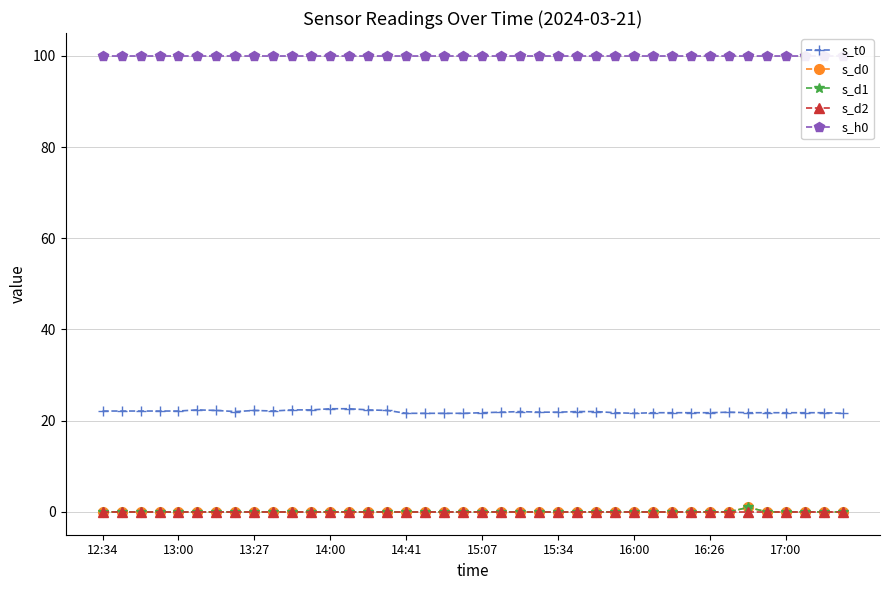

Reading right to left, list all the values displayed in this chart.

s_t0: 21.6	21.8	21.8	21.8	21.8	21.8	21.9	21.8	21.8	21.8	21.8	21.6	21.8	22.0	22.0	21.9	21.9	22.0	21.9	21.8	21.6	21.6	21.6	21.6	22.2	22.4	22.6	22.6	22.4	22.4	22.1	22.2	22.0	22.2	22.4	22.1	22.1	22.1	22.1	22.1
s_d0: 0.0	0.0	0.0	0.0	0.0	1.0	0.0	0.0	0.0	0.0	0.0	0.0	0.0	0.0	0.0	0.0	0.0	0.0	0.0	0.0	0.0	0.0	0.0	0.0	0.0	0.0	0.0	0.0	0.0	0.0	0.0	0.0	0.0	0.0	0.0	0.0	0.0	0.0	0.0	0.0
s_d1: 0.0	0.0	0.0	0.0	0.0	1.0	0.0	0.0	0.0	0.0	0.0	0.0	0.0	0.0	0.0	0.0	0.0	0.0	0.0	0.0	0.0	0.0	0.0	0.0	0.0	0.0	0.0	0.0	0.0	0.0	0.0	0.0	0.0	0.0	0.0	0.0	0.0	0.0	0.0	0.0
s_d2: 0.0	0.0	0.0	0.0	0.0	0.0	0.0	0.0	0.0	0.0	0.0	0.0	0.0	0.0	0.0	0.0	0.0	0.0	0.0	0.0	0.0	0.0	0.0	0.0	0.0	0.0	0.0	0.0	0.0	0.0	0.0	0.0	0.0	0.0	0.0	0.0	0.0	0.0	0.0	0.0
s_h0: 100.0	100.0	100.0	100.0	100.0	100.0	100.0	100.0	100.0	100.0	100.0	100.0	100.0	100.0	100.0	100.0	100.0	100.0	100.0	100.0	100.0	100.0	100.0	100.0	100.0	100.0	100.0	100.0	100.0	100.0	100.0	100.0	100.0	100.0	100.0	100.0	100.0	100.0	100.0	100.0